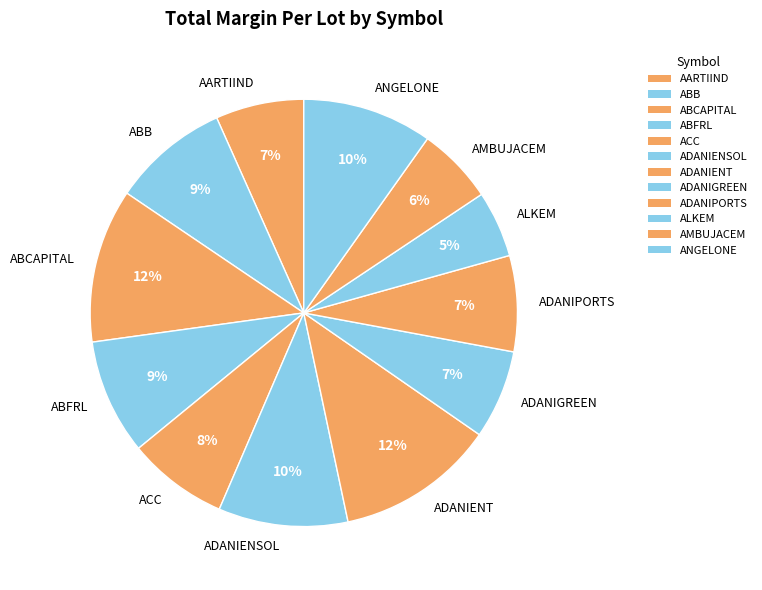

Is there any slice that represents more than half of the pie?

No